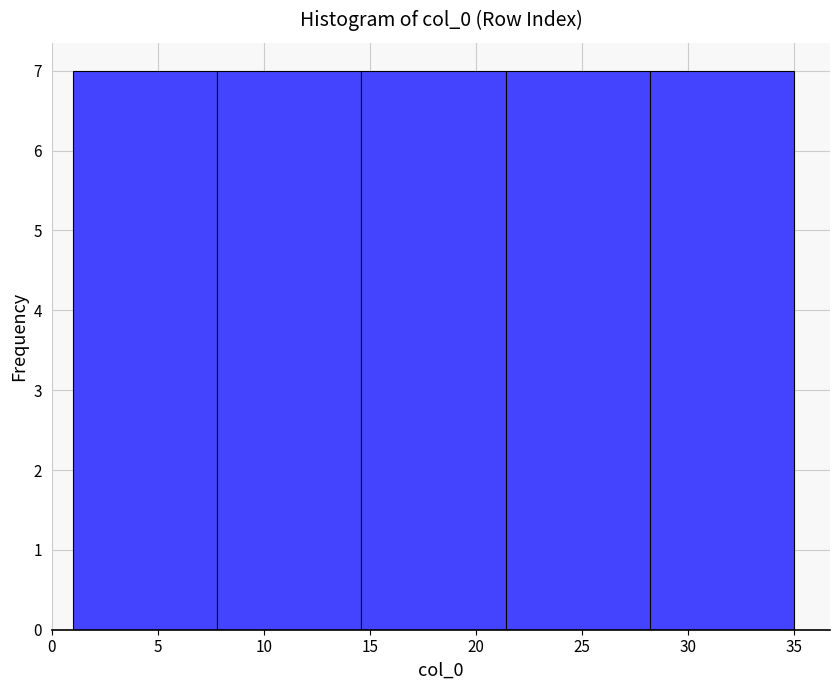

What is the height of the bar covering 21.4 to 28.2 on the x-axis? Neither the bar edges nor the heights are printed on the chart, so give them approximately, as read against the axes.

7